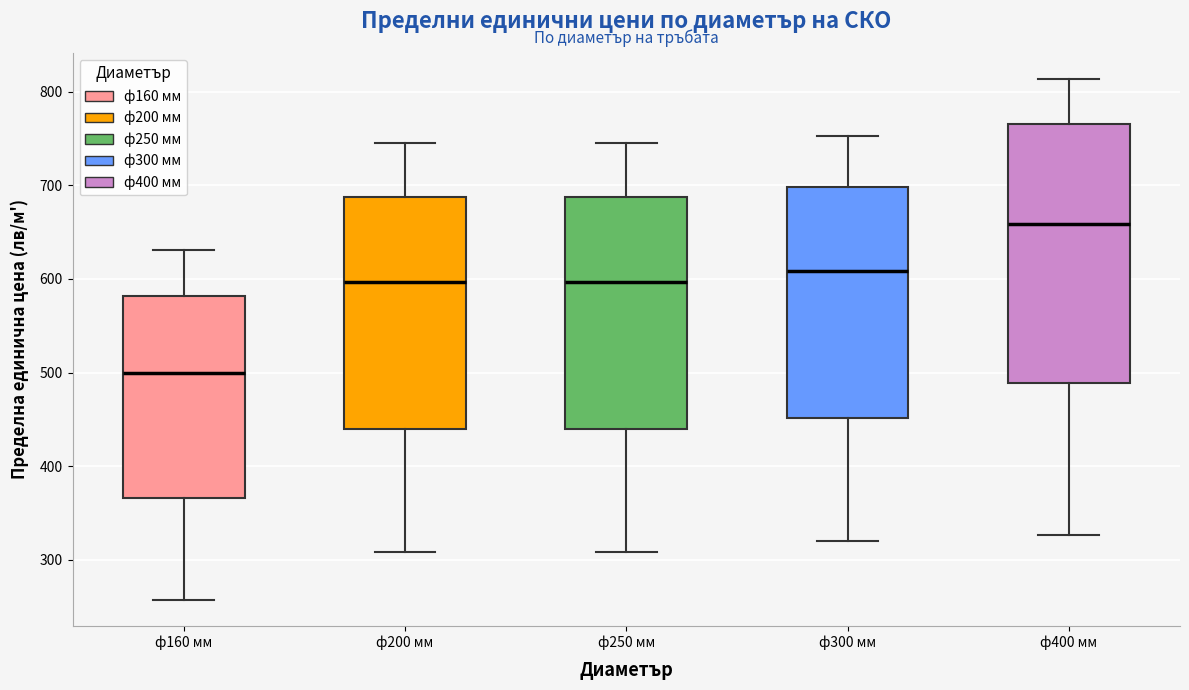

Which box is the tallest, from its lower edge to its upper edge?

ф400 мм